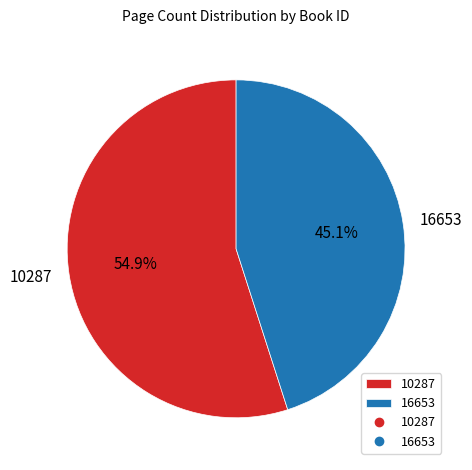

To the nearest percent, what is the difference between the 16653 and 10287 slice percentages?

10%